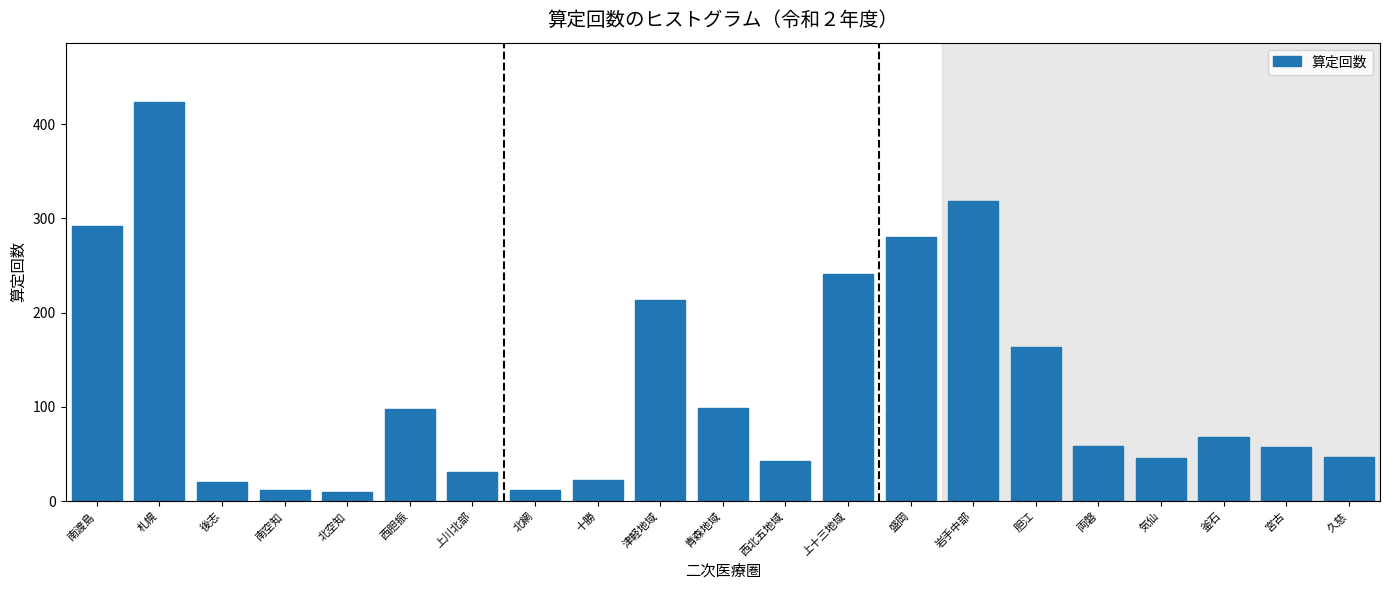

What is the label of the 10th bar from the right?

西北五地域